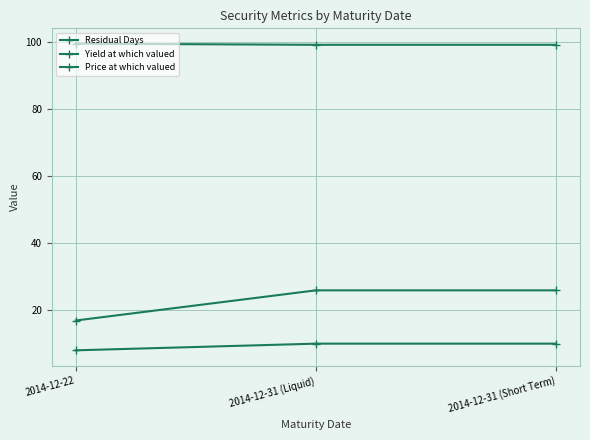

Reading left to right, transcribe all the data shown in this chart.

Residual Days: 2014-12-22=17.0	2014-12-31 (Liquid)=26.0	2014-12-31 (Short Term)=26.0
Yield at which valued: 2014-12-22=8.1	2014-12-31 (Liquid)=10.1	2014-12-31 (Short Term)=10.1
Price at which valued: 2014-12-22=99.6	2014-12-31 (Liquid)=99.3	2014-12-31 (Short Term)=99.3